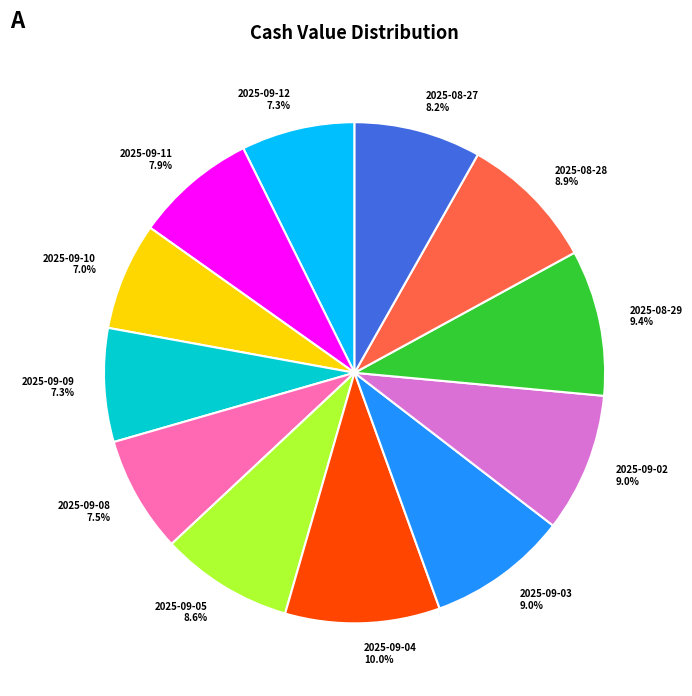

Between 2025-09-11 and 2025-08-29, which is larger?

2025-08-29